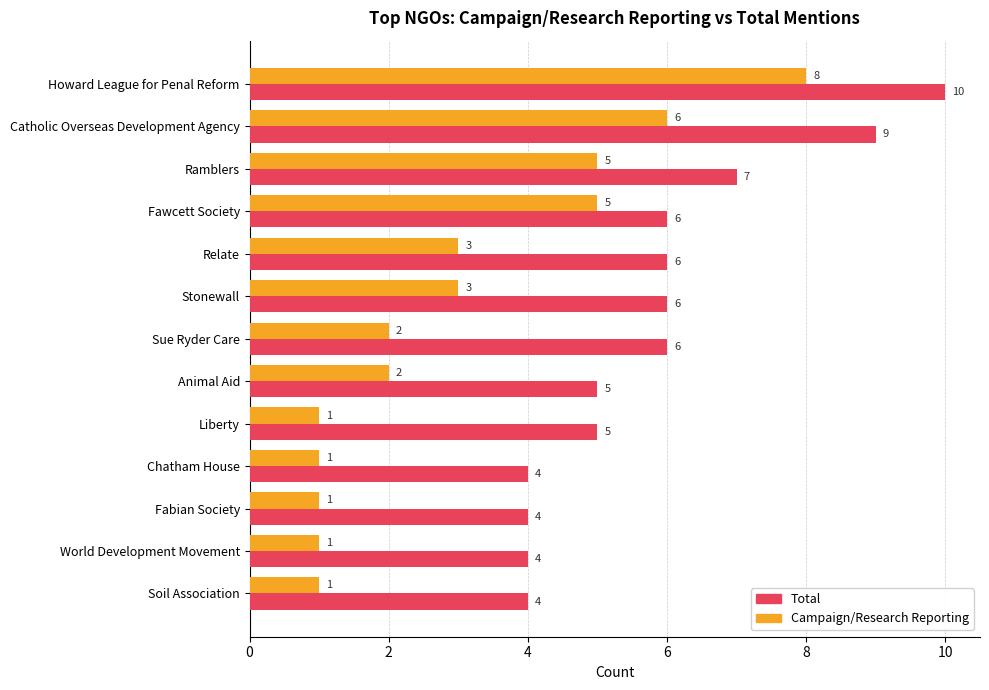

The Campaign/Research Reporting series shows 9 at Catholic Overseas Development Agency. True or false?

False